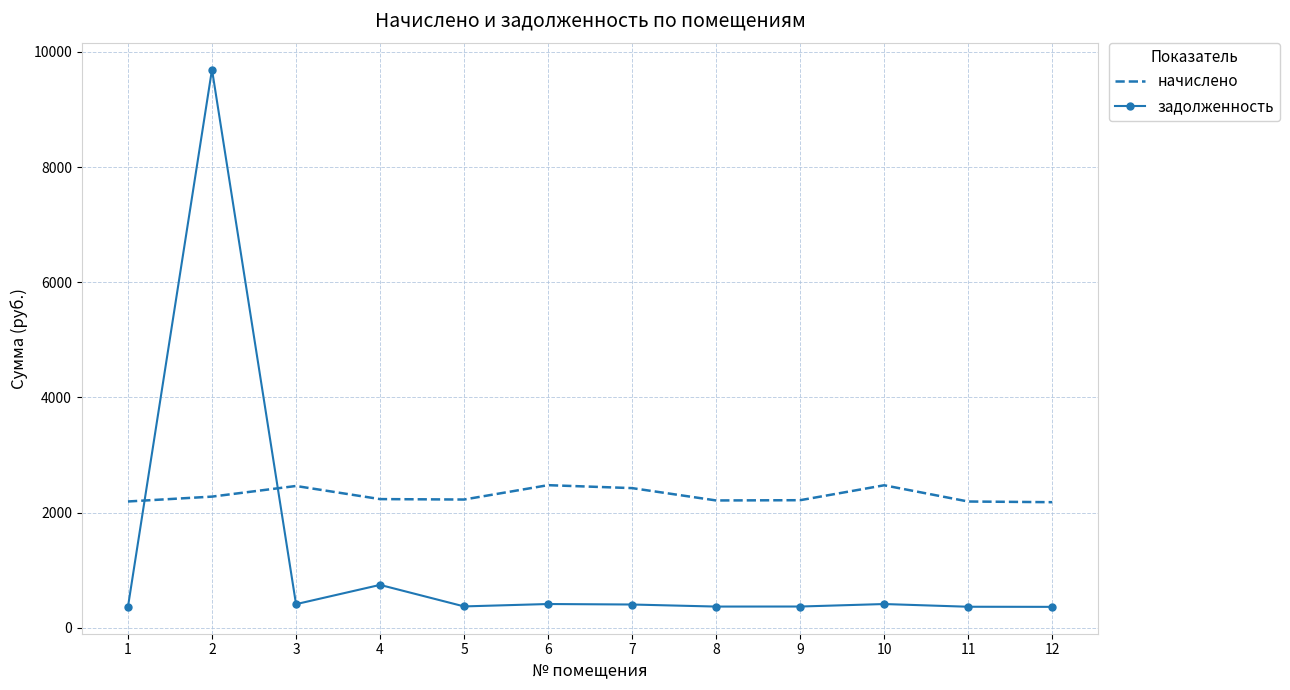

Rank the series by their maximum value, from highest to lowest.

задолженность, начислено